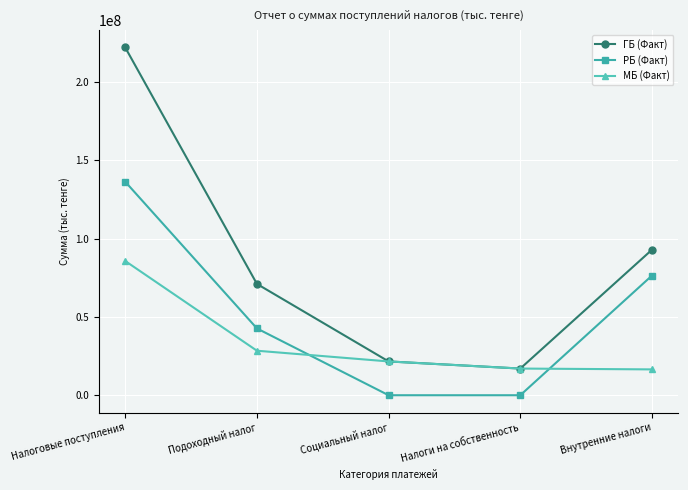

What is the spread (max minus min) of values at Социальный налог?

21568317